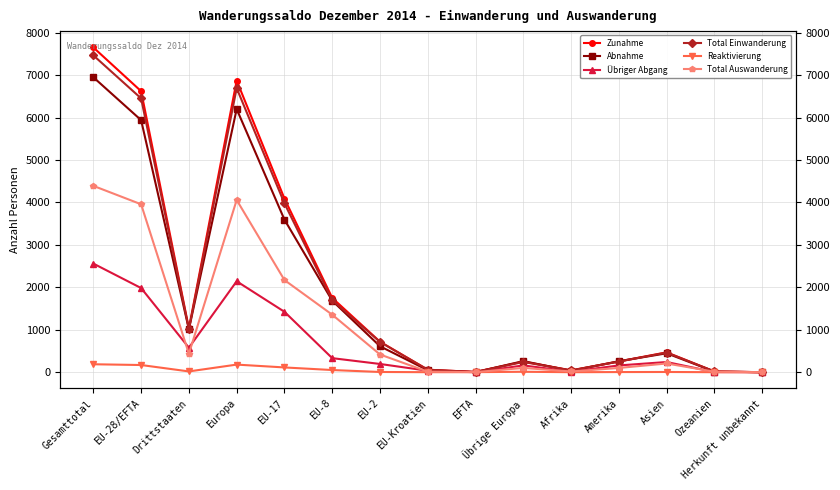

What is the sum of all Übriger Abgang values?

9823